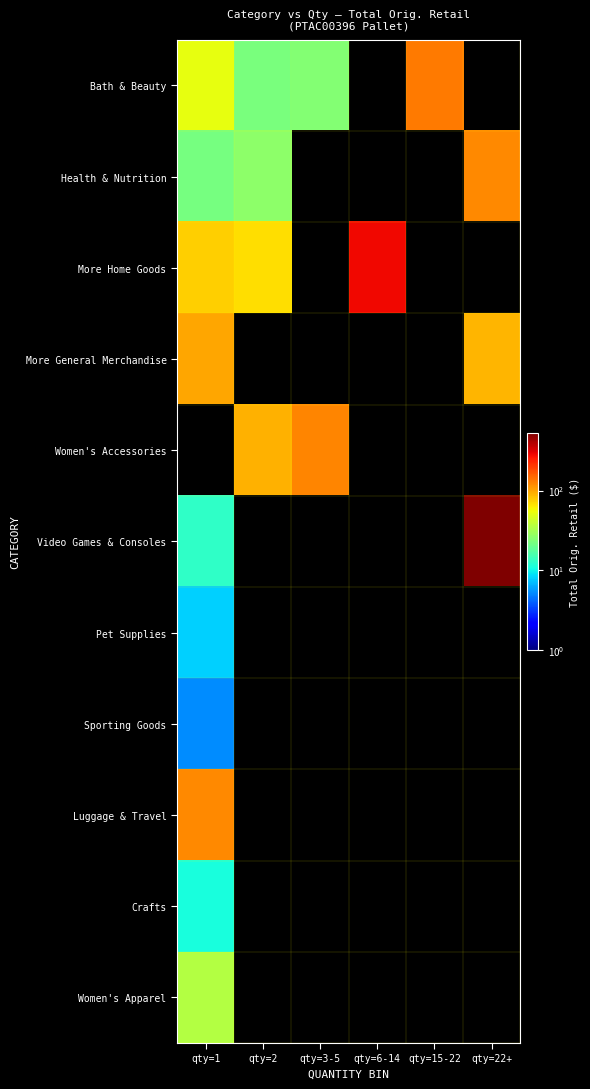

Which category has the lowest value in the Women's Accessories series?

qty=1